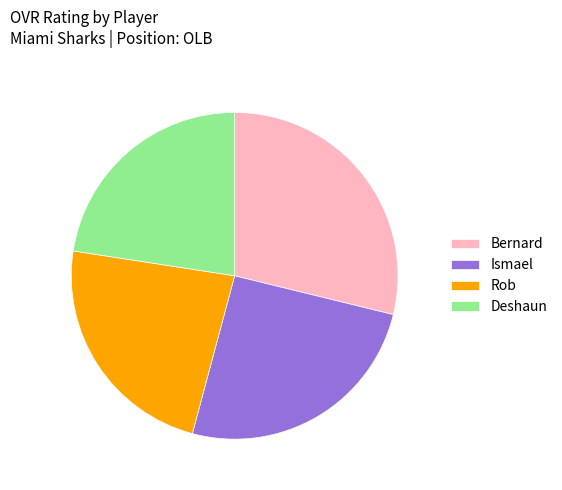

Which slice is the smallest?

Deshaun